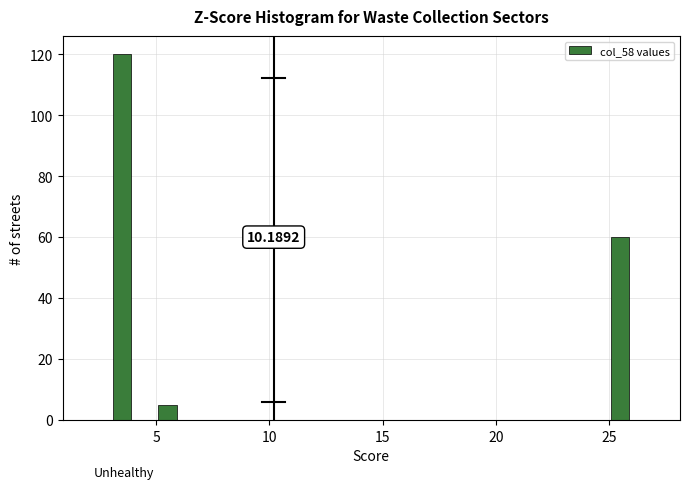

Read against the x-axis, roughly where is the centre of the tallest bar?

3.5